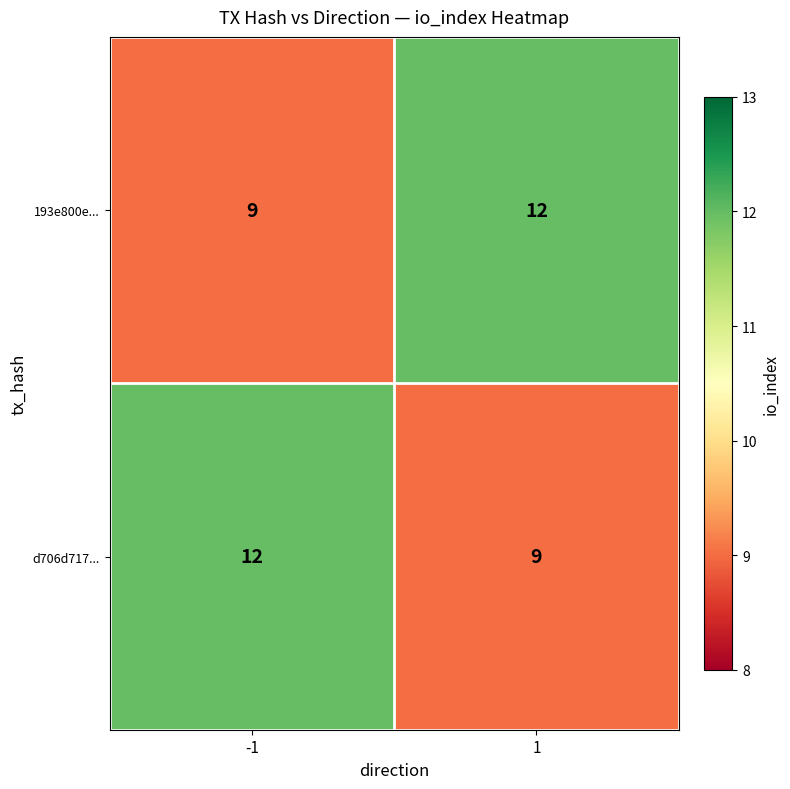

Is the value of d706d717... at 1 greater than the value of 193e800e... at 1?

No